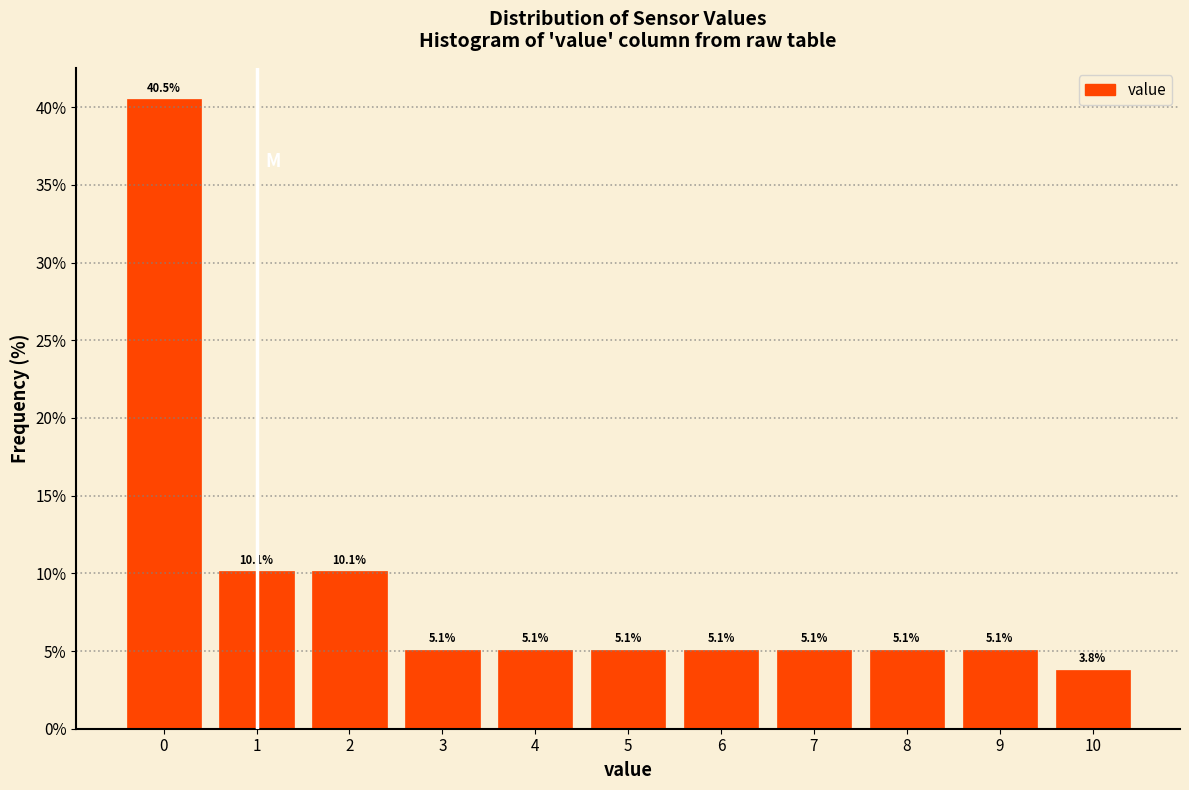

Over which range of the x-axis is the bar tallest?

-0.5 to 0.5